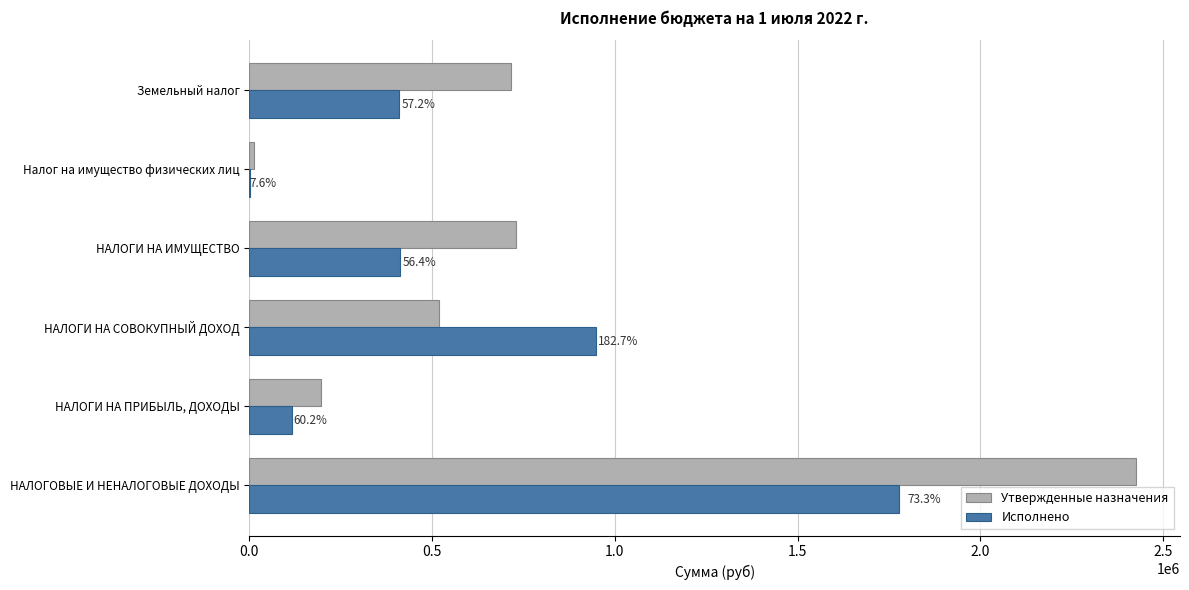

What are all the series names shown in the legend?

Утвержденные назначения, Исполнено